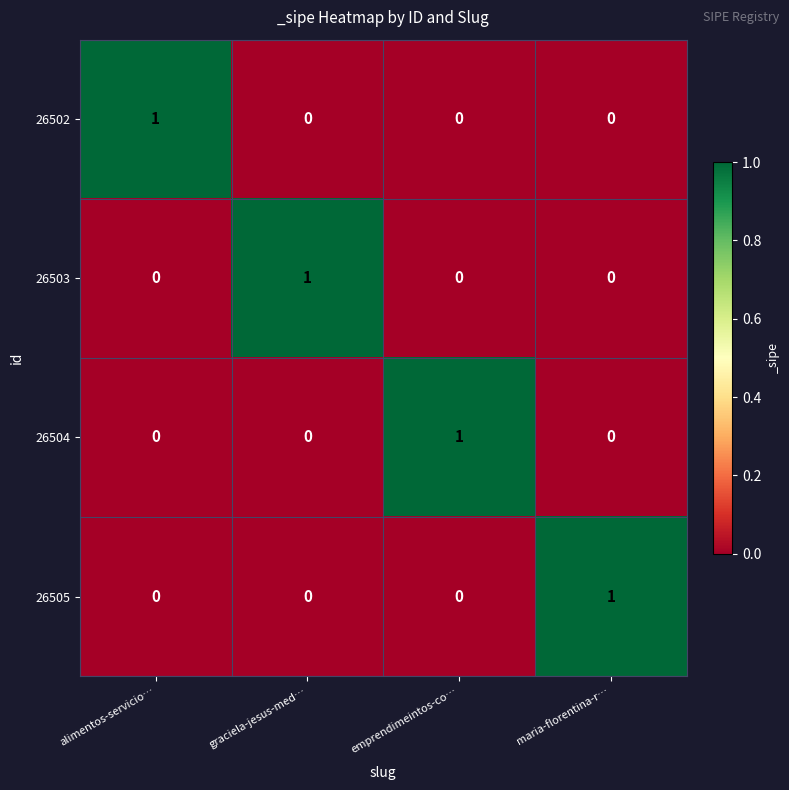

True or false: 26505 has a value of 0 at emprendimeintos-co….

True